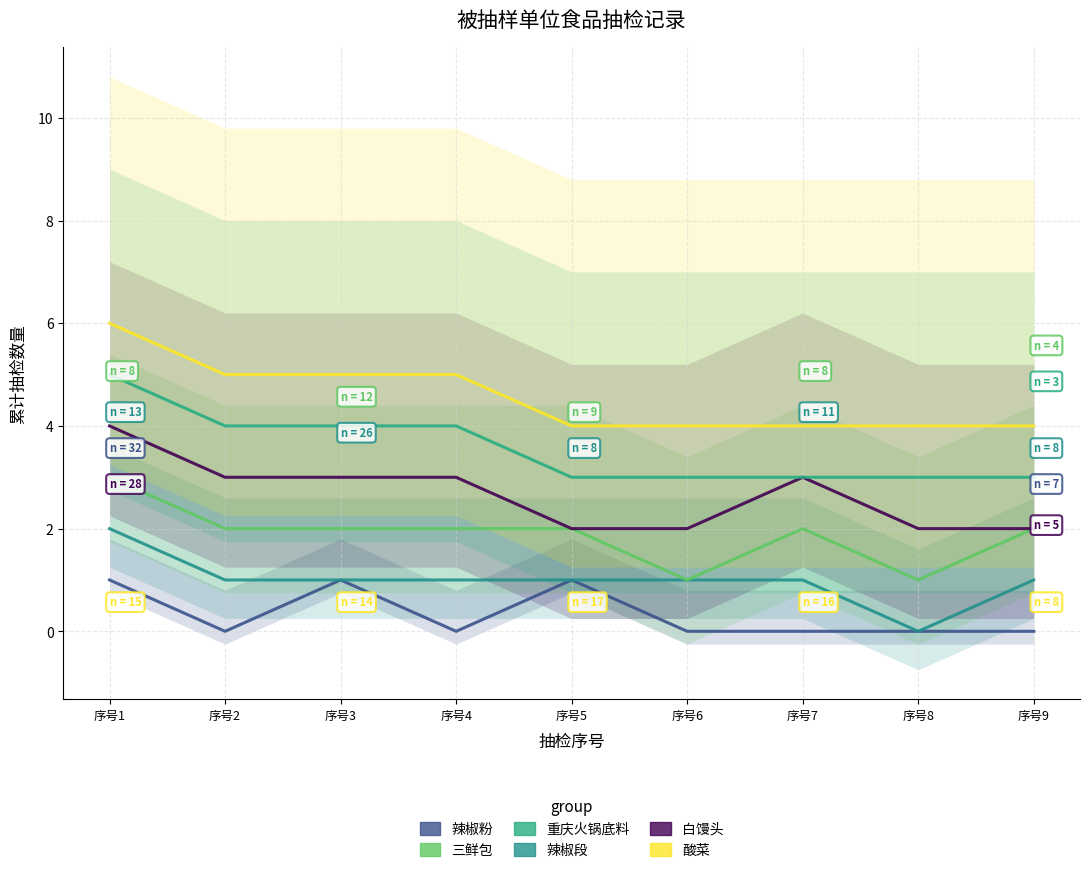

True or false: 三鲜包 and 重庆火锅底料 intersect in this chart.

False